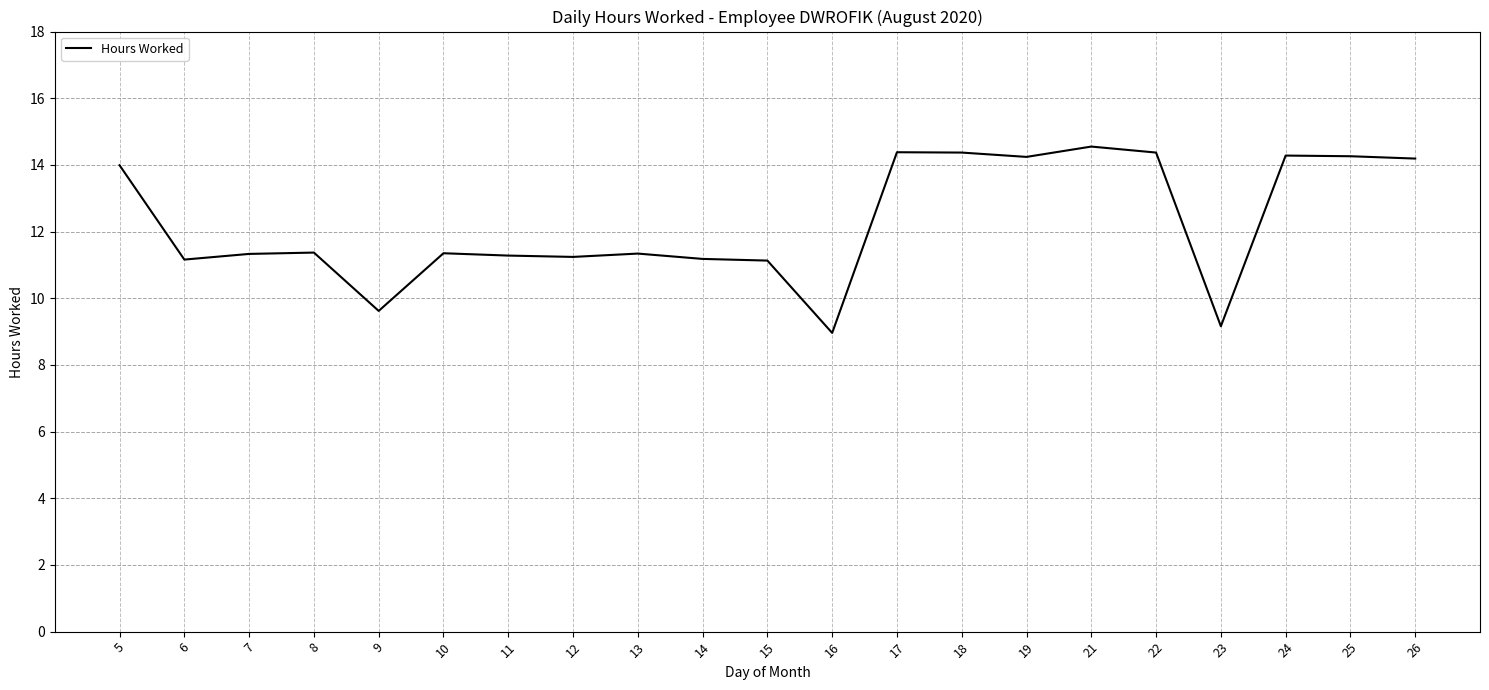

Which category has the highest value across all series?

21